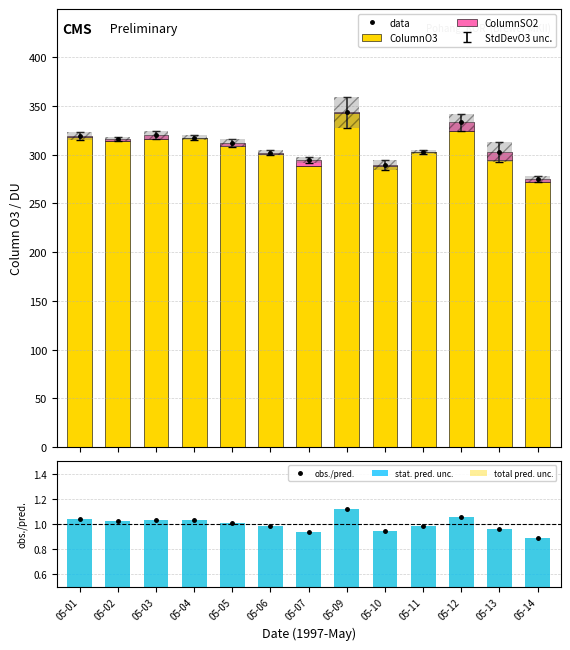

At how many categories does at least one series exceed 19?

13